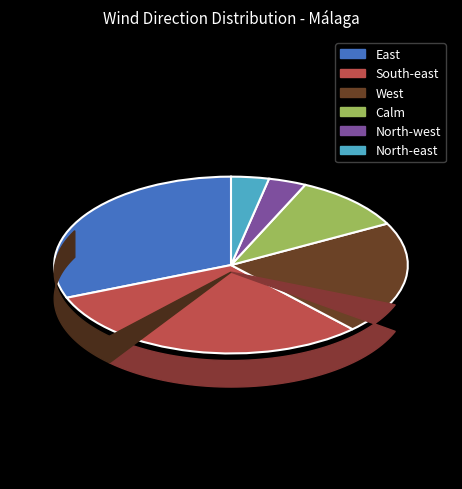

The West slice represents 21% of the pie. True or false?

True